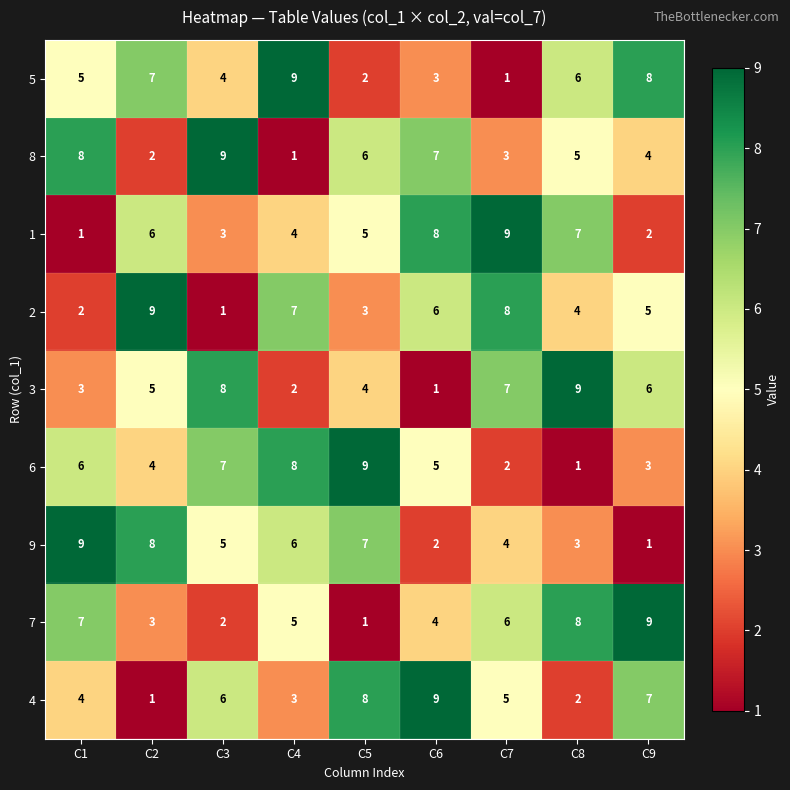

At how many categories does at least one series exceed 3?

9